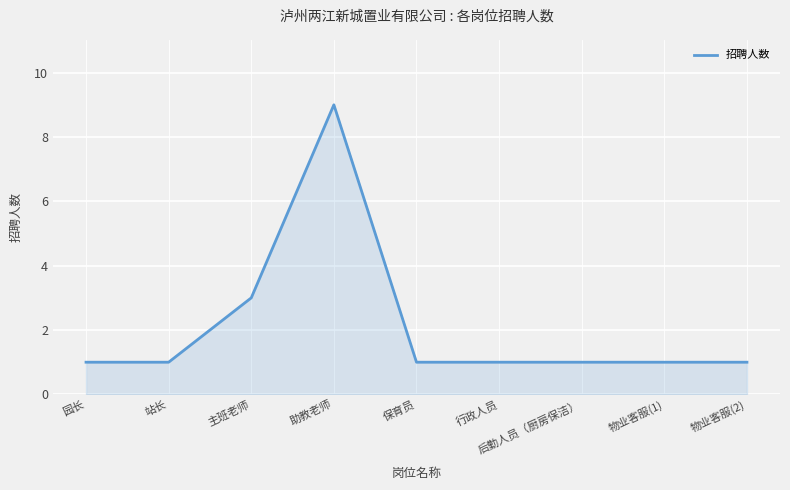

True or false: the data has more than 0 interior local peaks.

True